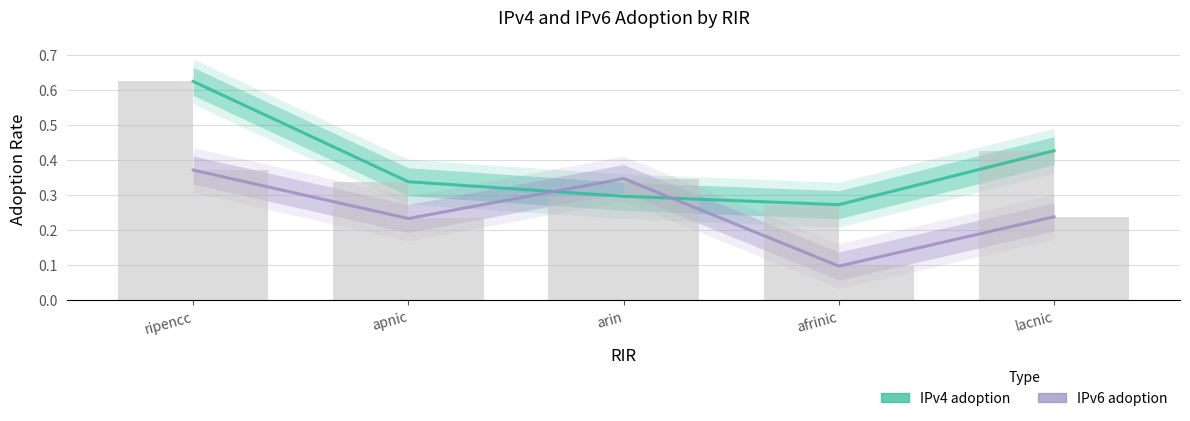

Which series has the largest range (max minus min)?

IPv4 adoption